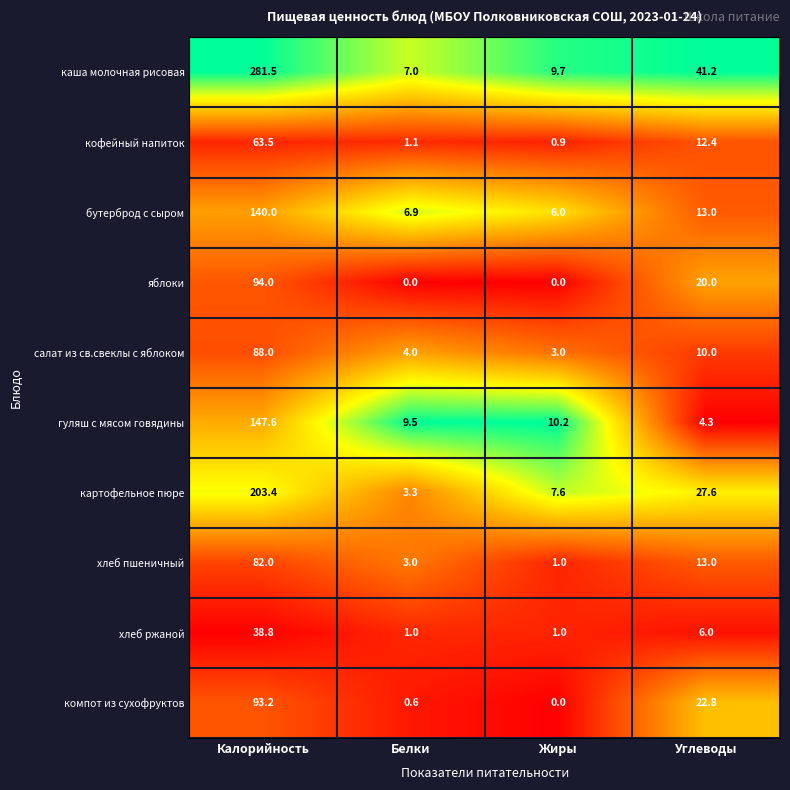

What is the difference between the салат из св.свеклы с яблоком values at Калорийность and Жиры?

85.0